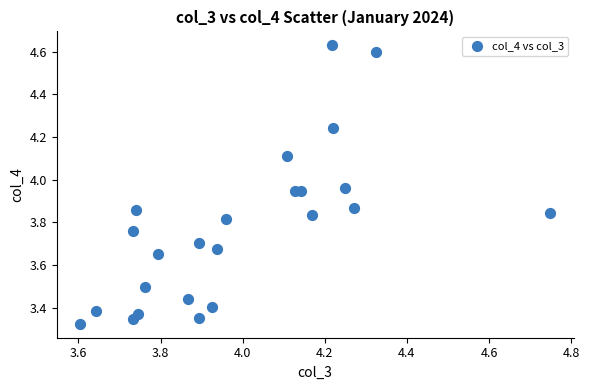

What is the range of Y values (max minus min)?

1.3